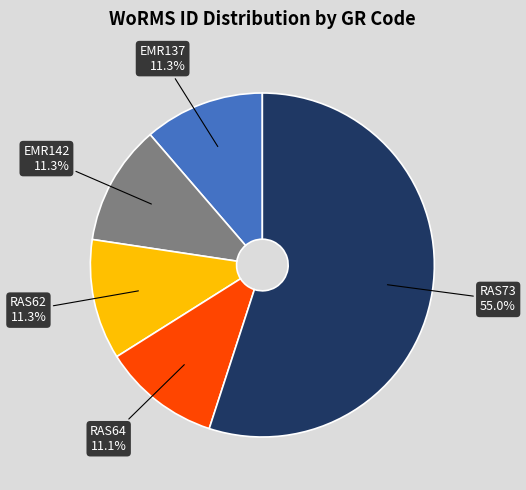

True or false: RAS64 accounts for 11% of the total.

True